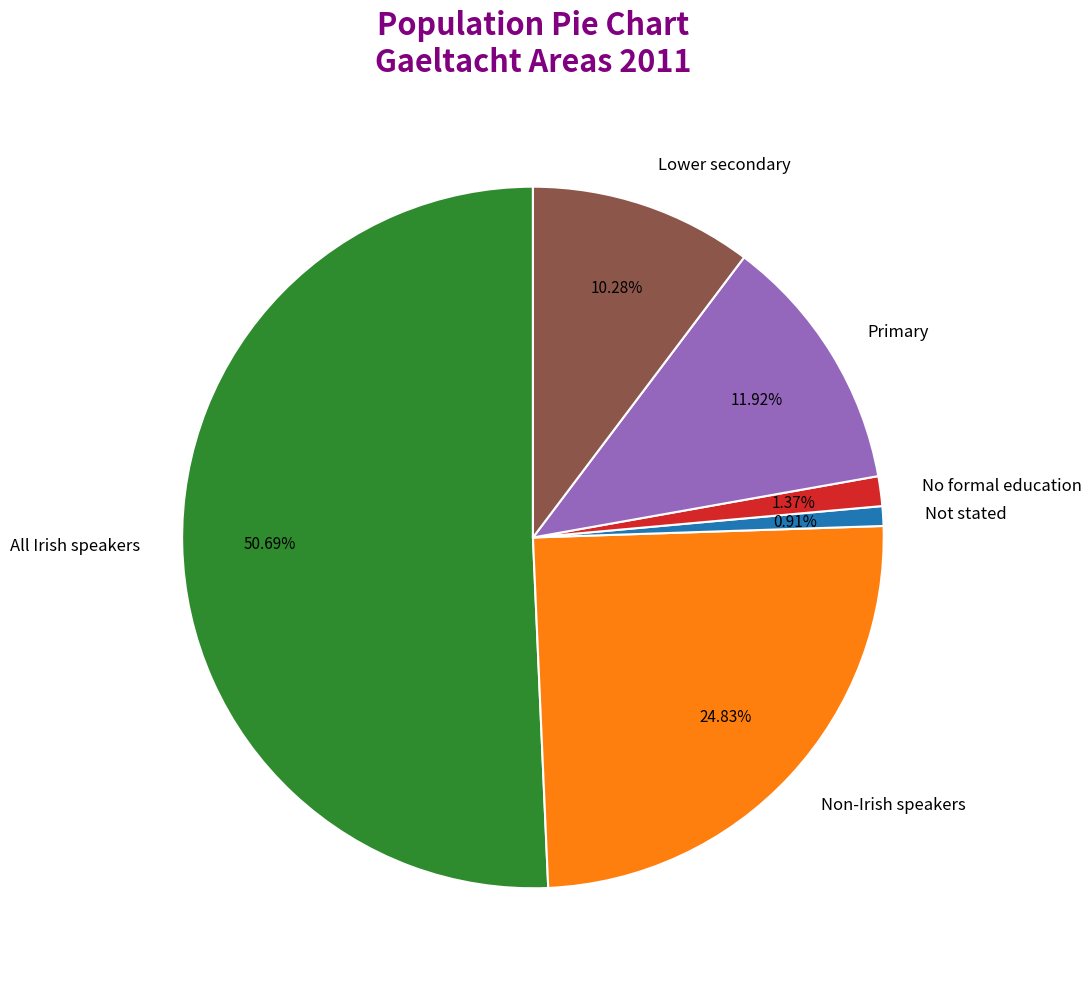

Is it true that No formal education is 1% of the pie?

True